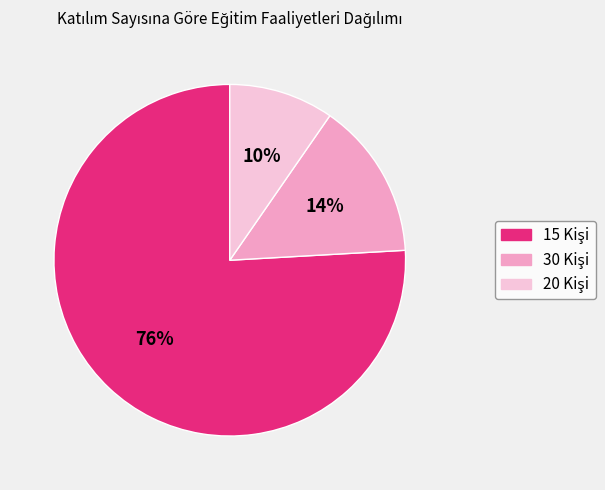

Is there any slice that represents more than half of the pie?

Yes